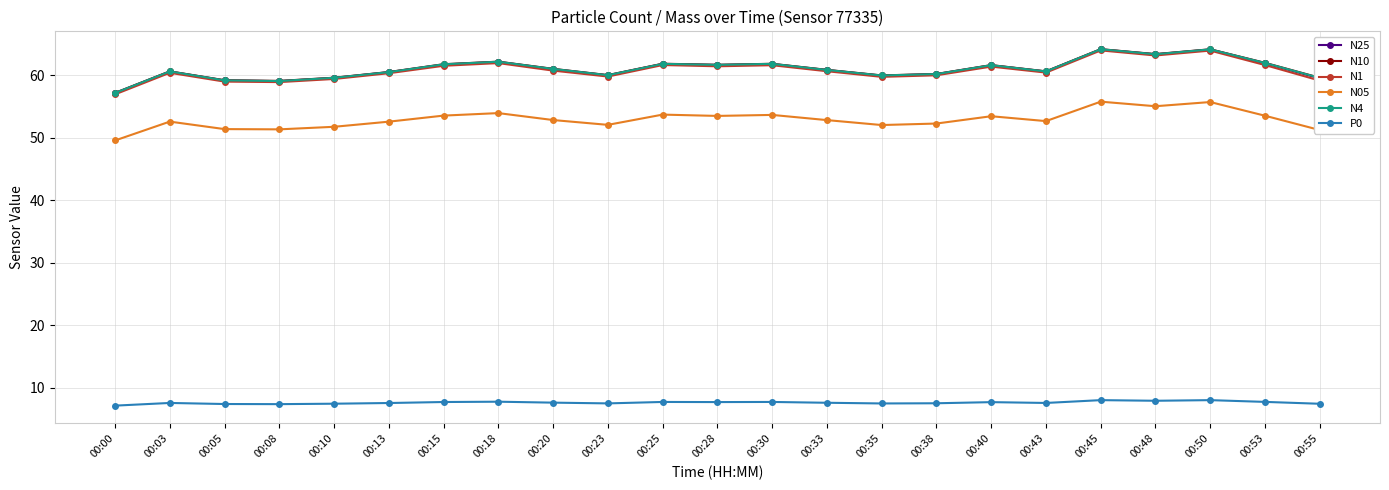

True or false: N10 has more than 1 points higher than both neighbors.

True